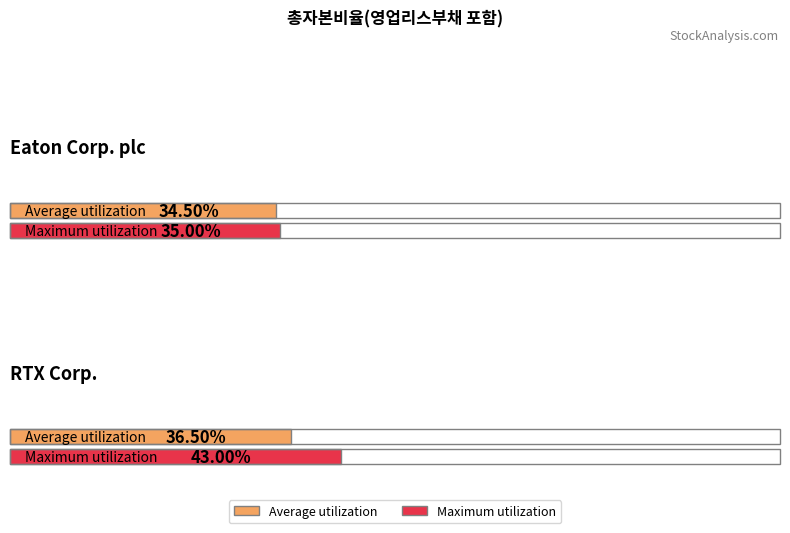

True or false: 총자본비율(영업리스부채 포함) has a value of 0.5 at 2023-09-30.

False